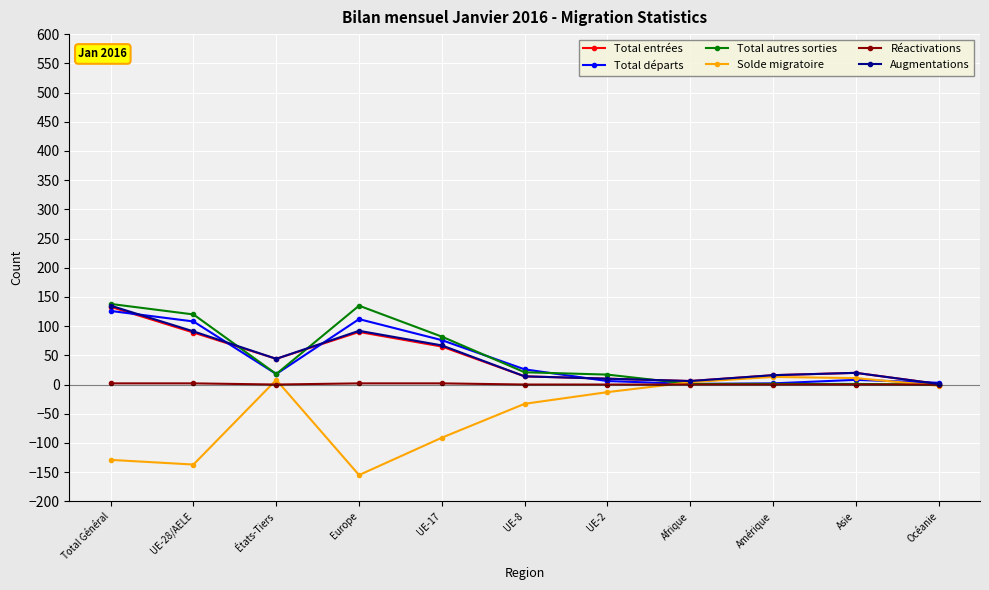

What is the minimum value for Augmentations?

1